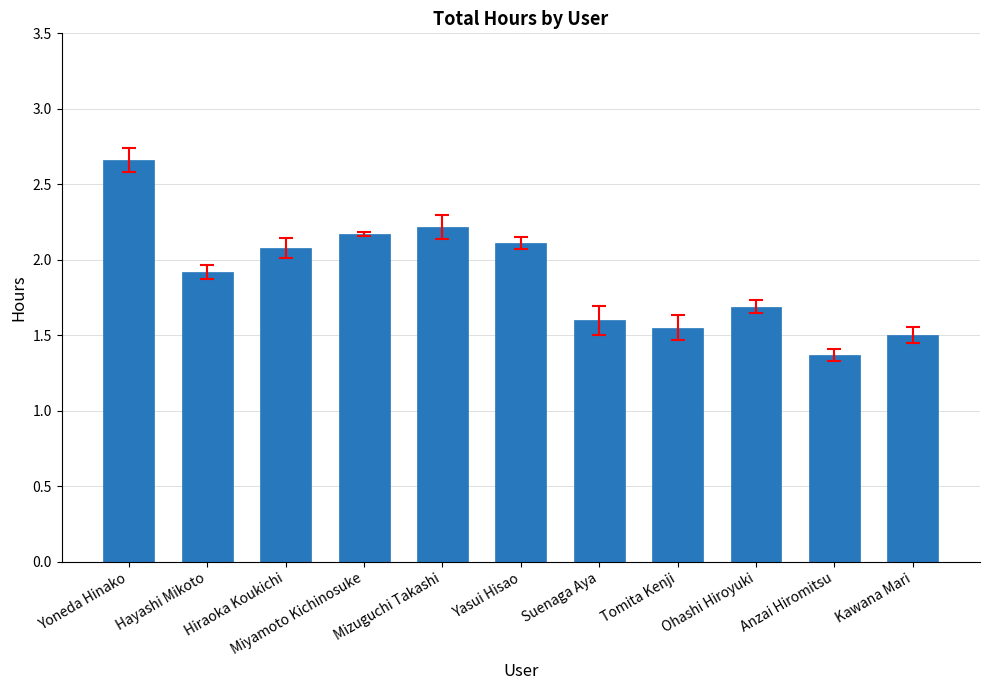

List the labels in order of value, smallest first.

Anzai Hiromitsu, Kawana Mari, Tomita Kenji, Suenaga Aya, Ohashi Hiroyuki, Hayashi Mikoto, Hiraoka Koukichi, Yasui Hisao, Miyamoto Kichinosuke, Mizuguchi Takashi, Yoneda Hinako